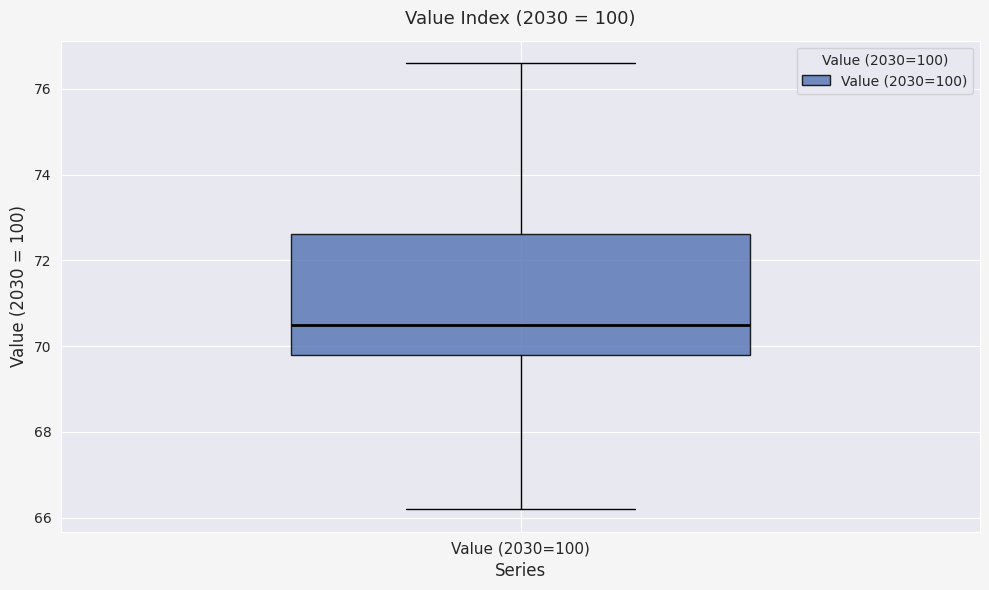

Where does the lower whisker of the box for Value (2030=100) end on the y-axis? The values are not printed on the chart, so give them approximately, as read against the axis.

66.2